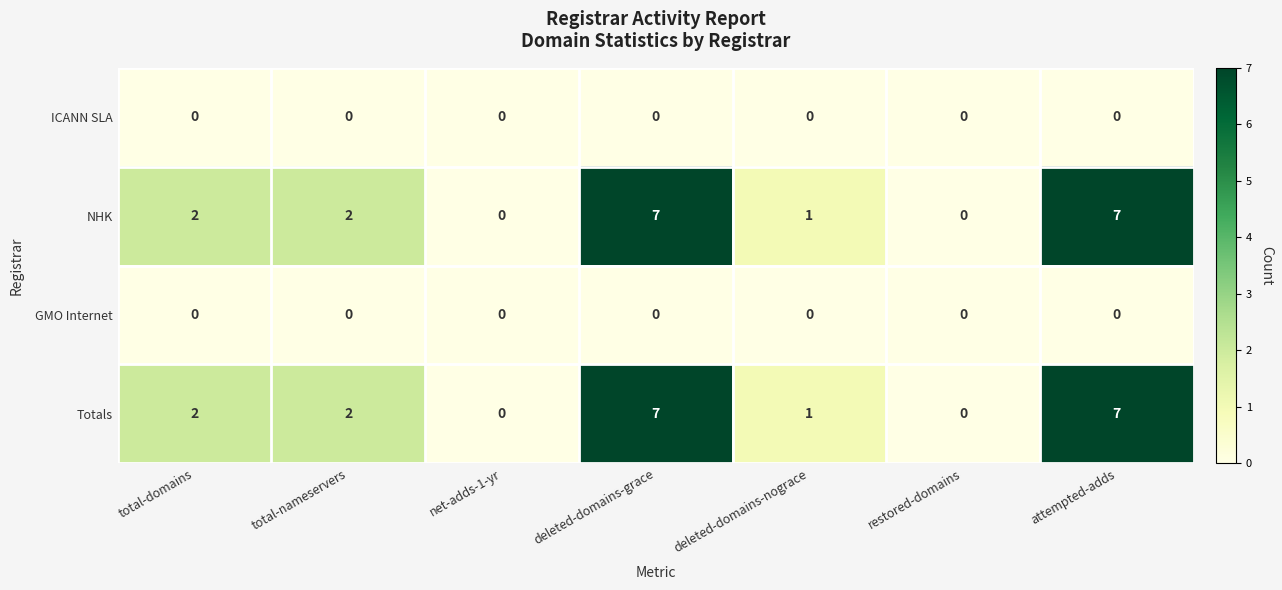

Is the value of GMO Internet at restored-domains greater than the value of Totals at attempted-adds?

No